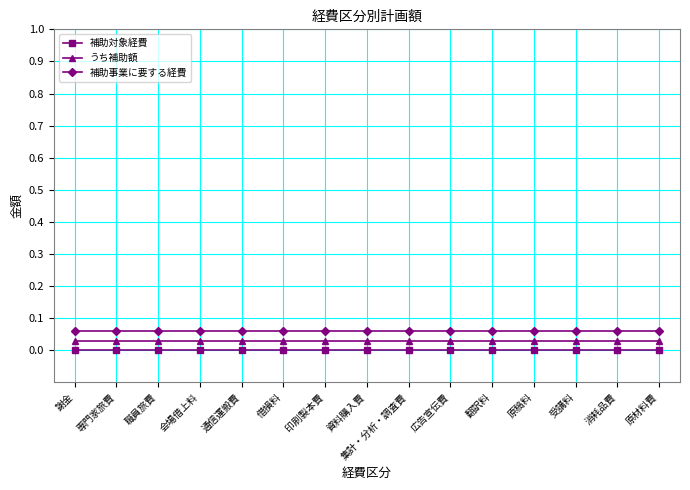

Is the value of 補助事業に要する経費 at 広告宣伝費 greater than the value of 補助対象経費 at 原材料費?

Yes